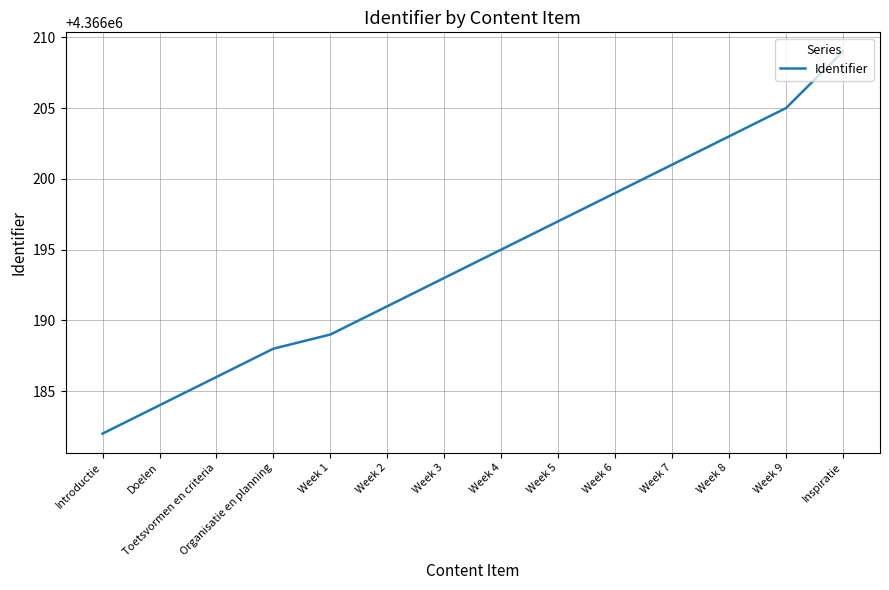

Which category has the highest value across all series?

Inspiratie